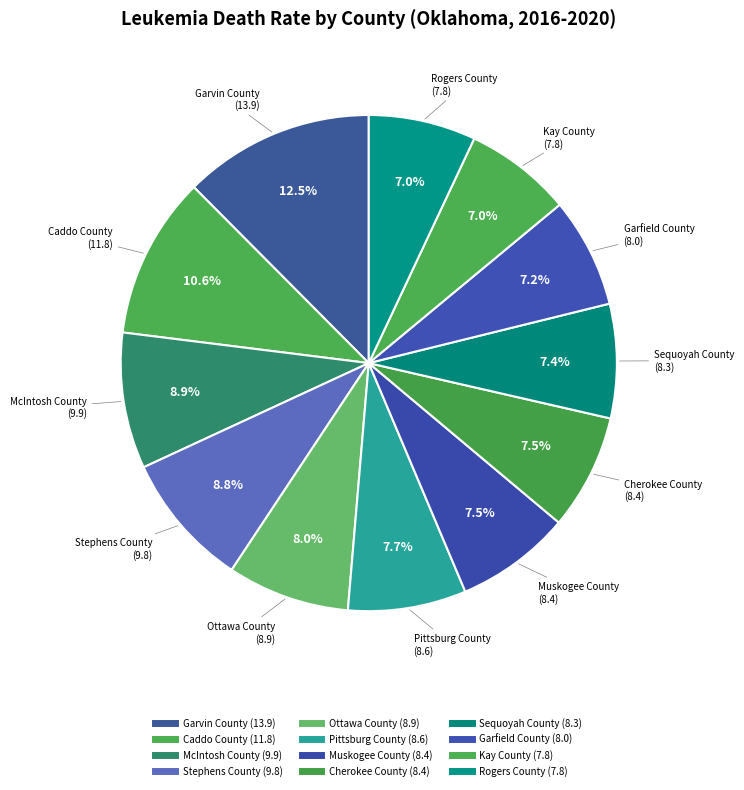

The Rogers County slice represents 1% of the pie. True or false?

False